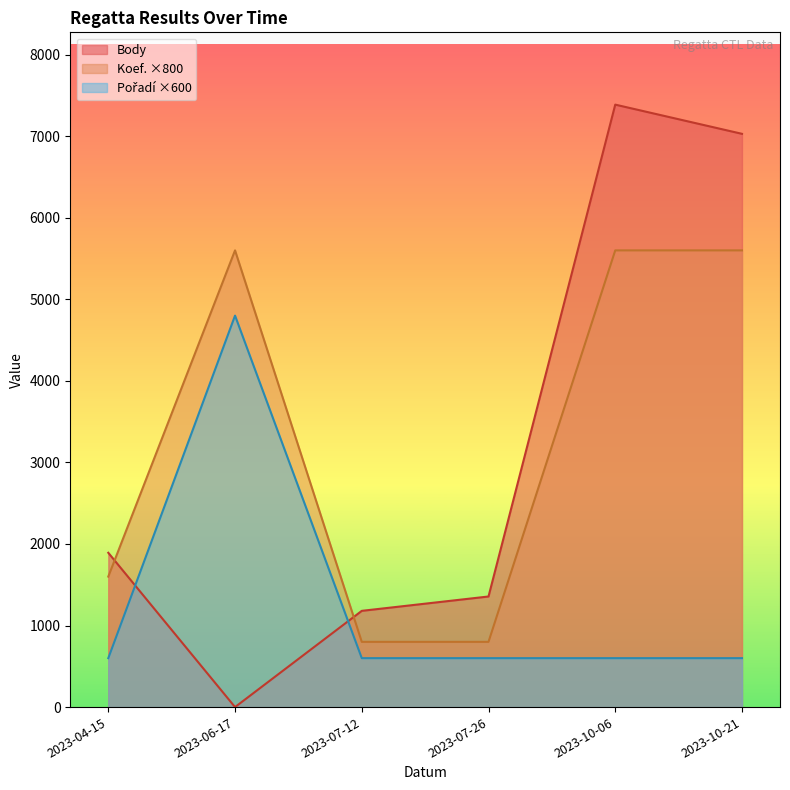

Count the Koef. values in the range 800 to 5600.

6